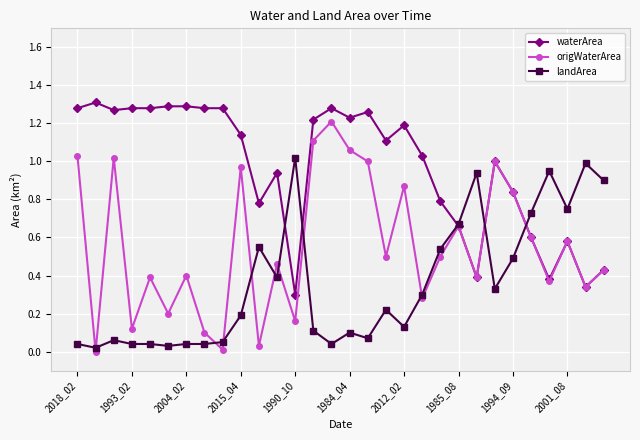

List the series in order of their overall mean, highest first.

waterArea, origWaterArea, landArea